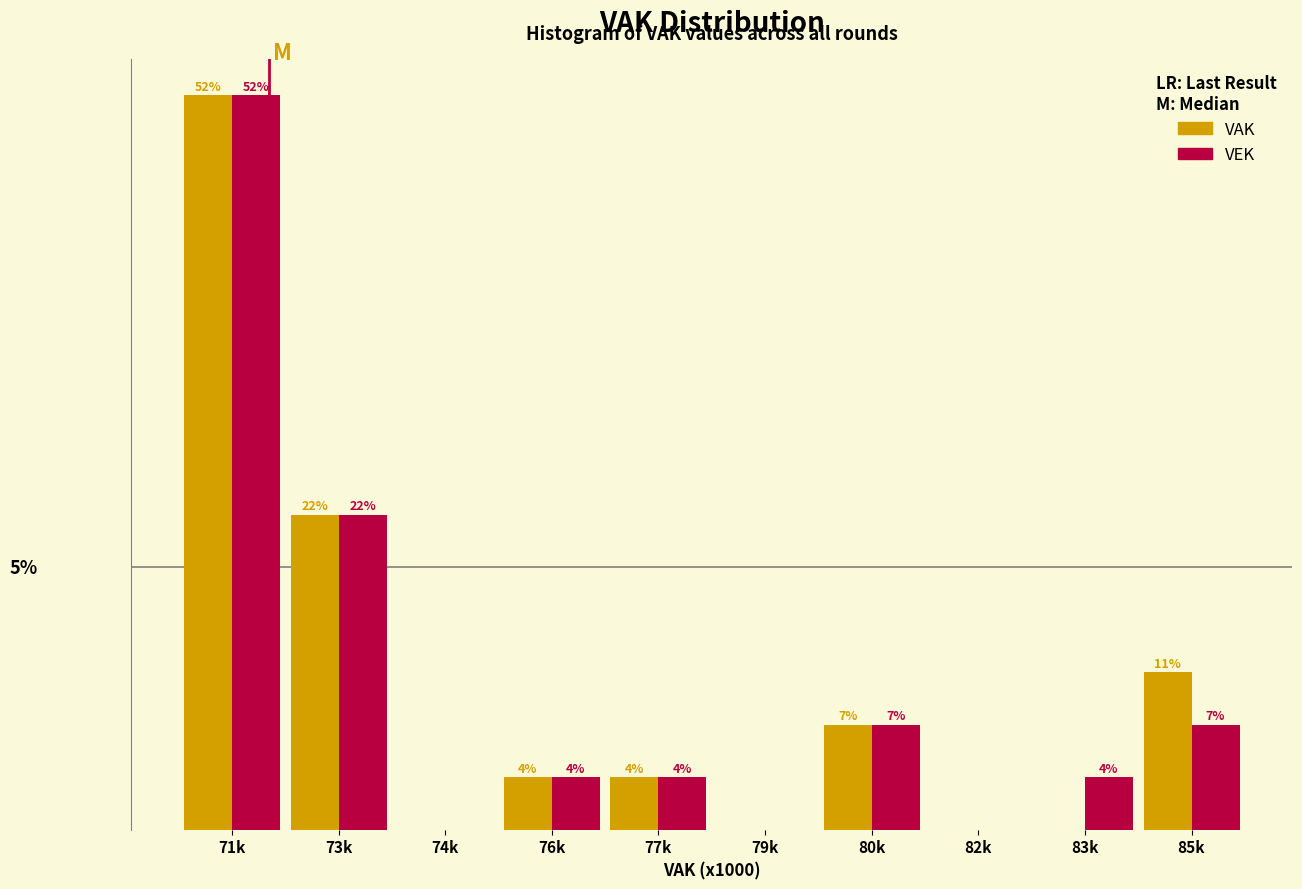

Are the bars grouped side by side (vs. stacked)?

Yes